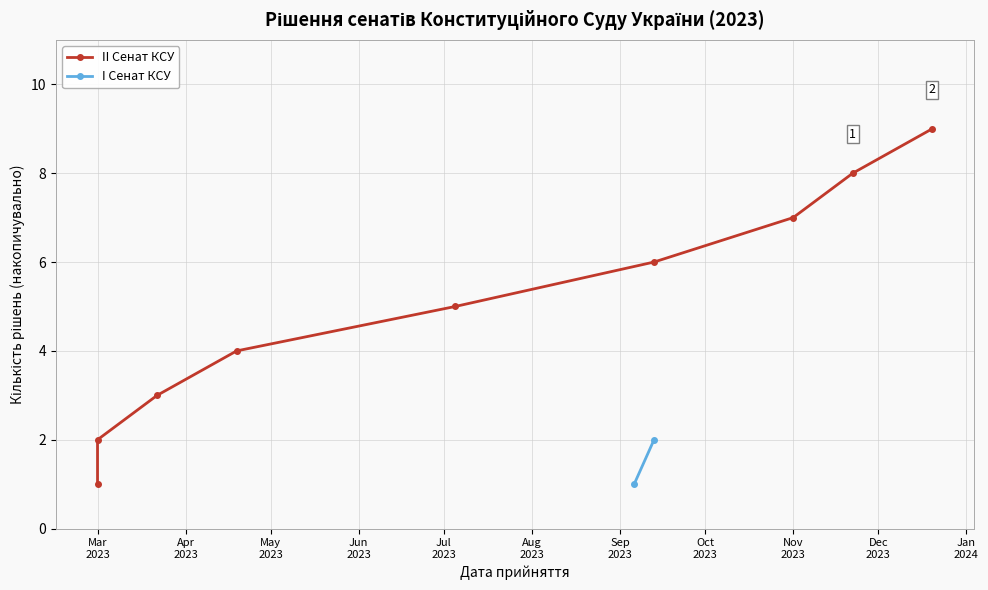

What is the difference between the maximum and minimum values?

8